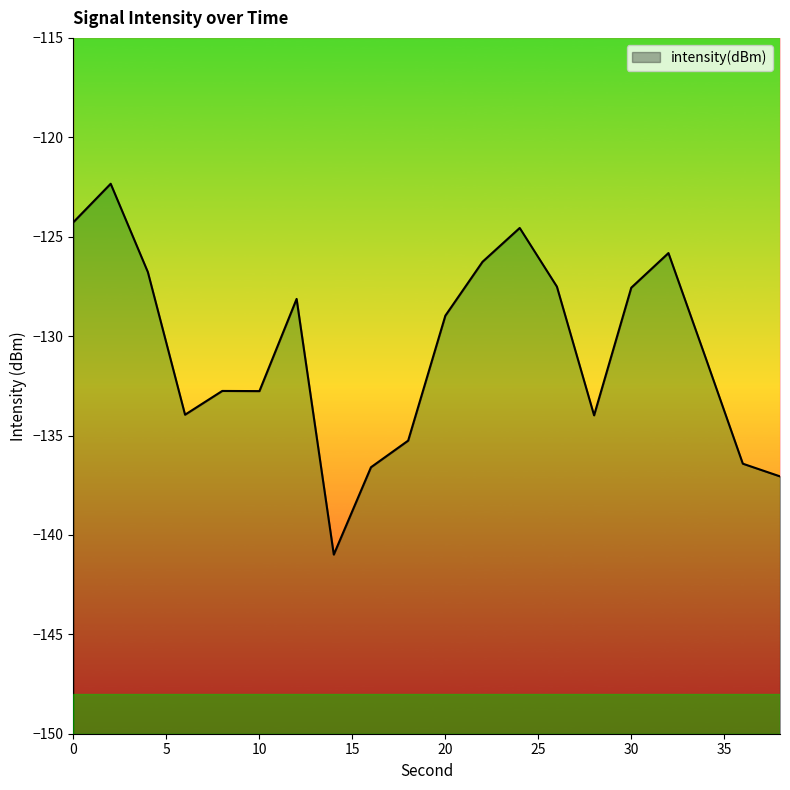

What is the difference between the values at 12 and 20?

0.8